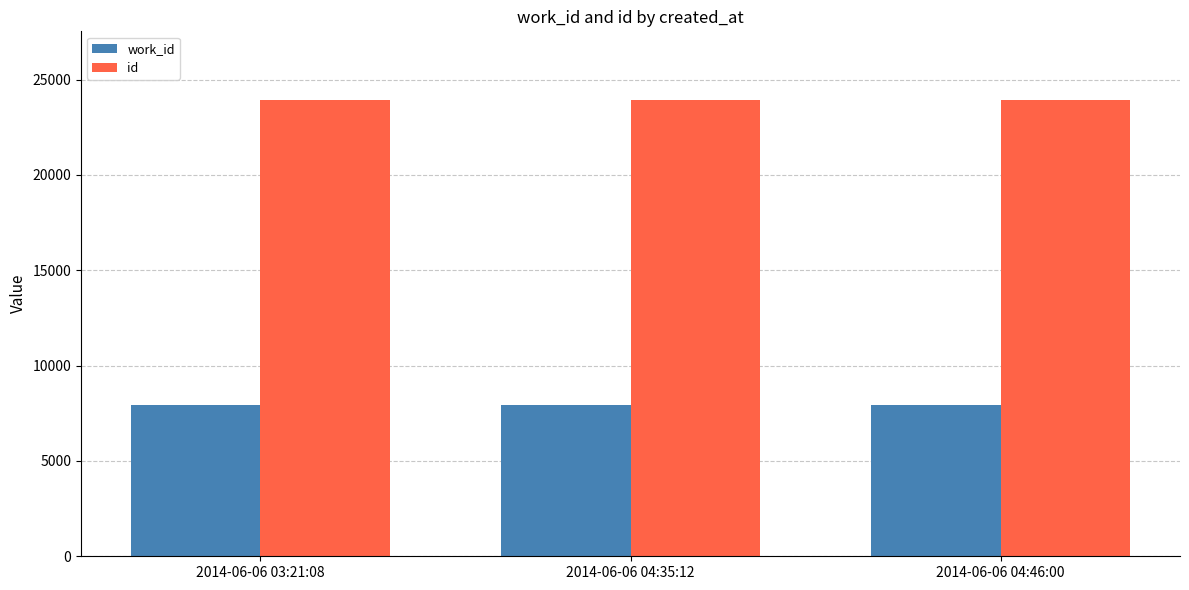

At how many categories does at least one series exceed 8319?

3